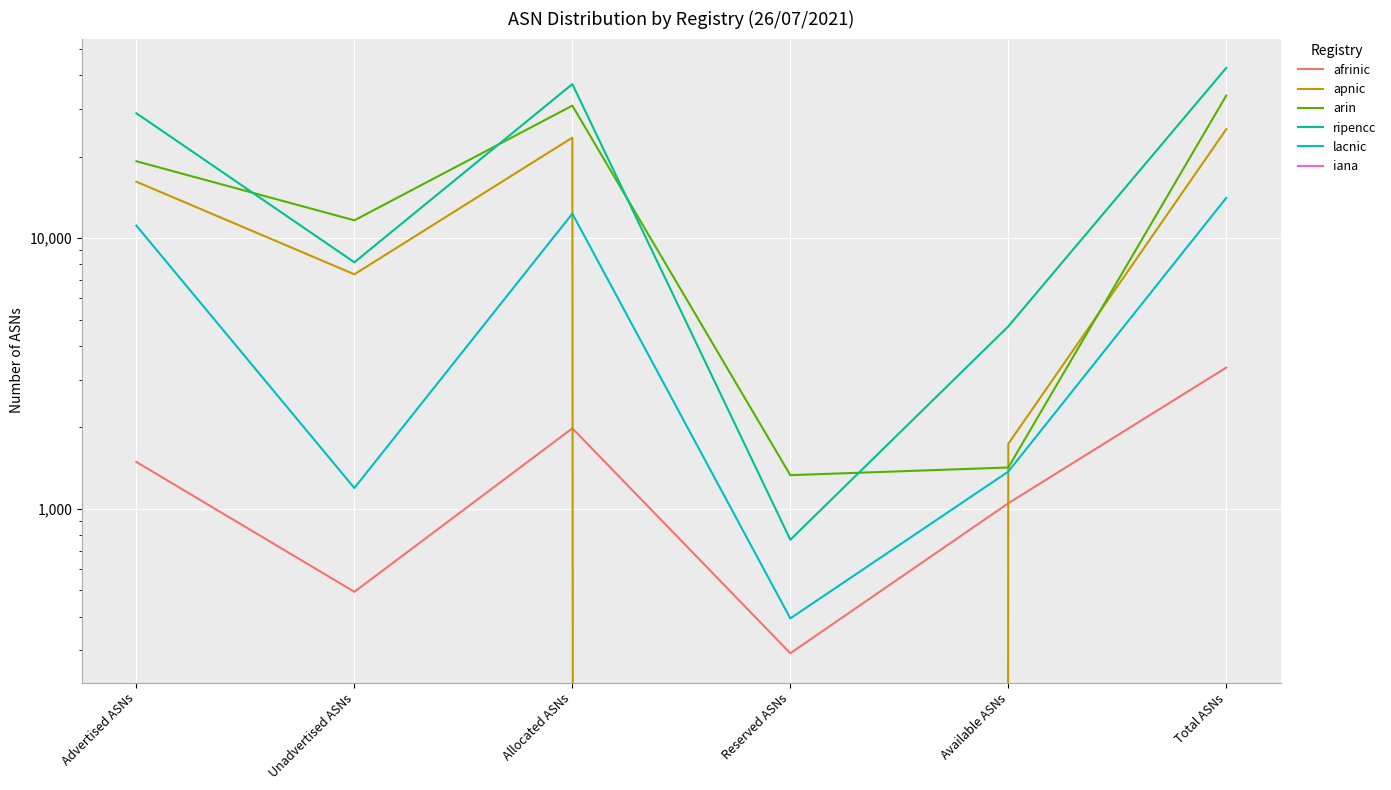

What is the approximate value of ripencc at Total ASNs, to the nearest 100?

42500